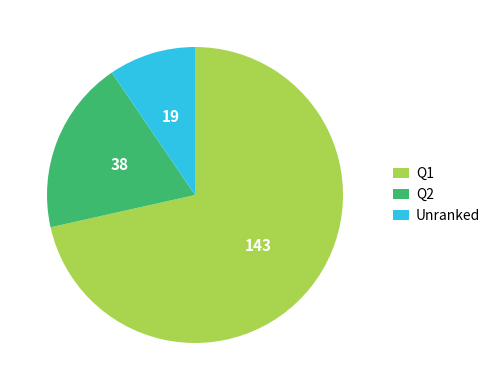

Is there a majority slice in this chart?

Yes